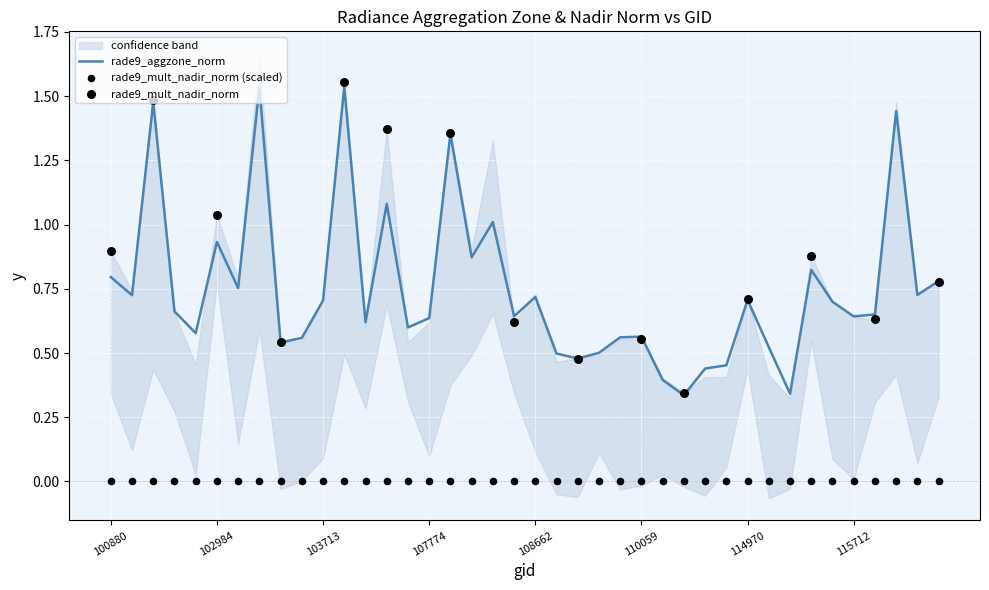

The value of rade9_aggzone_norm at 108662 is 1.0. True or false?

False